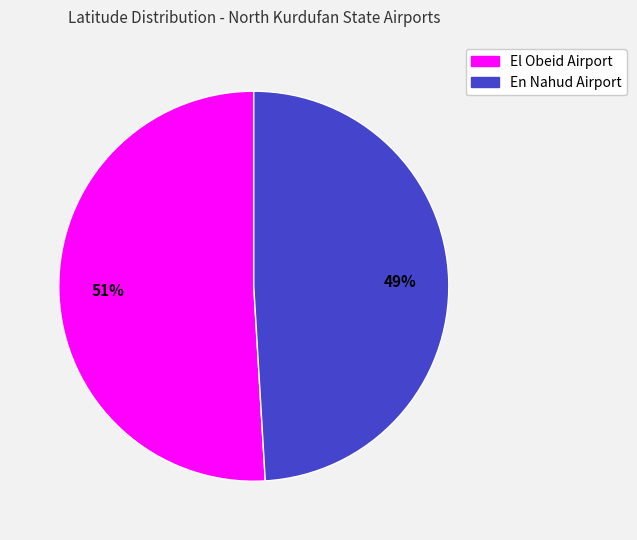

Combined, do El Obeid Airport and En Nahud Airport account for over 50%?

Yes